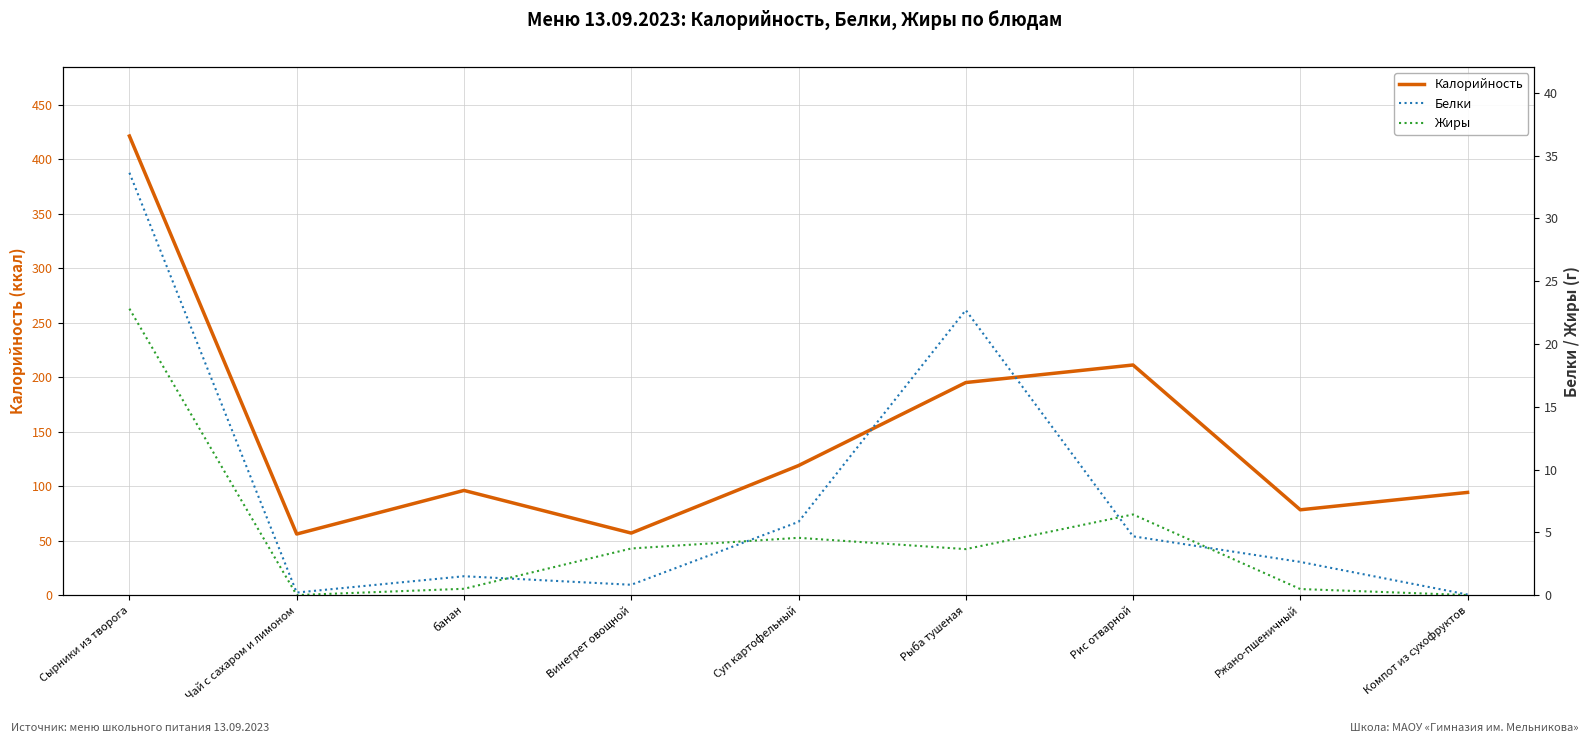

Is the value of Белки at Рыба тушеная greater than the value of Калорийность at Компот из сухофруктов?

No